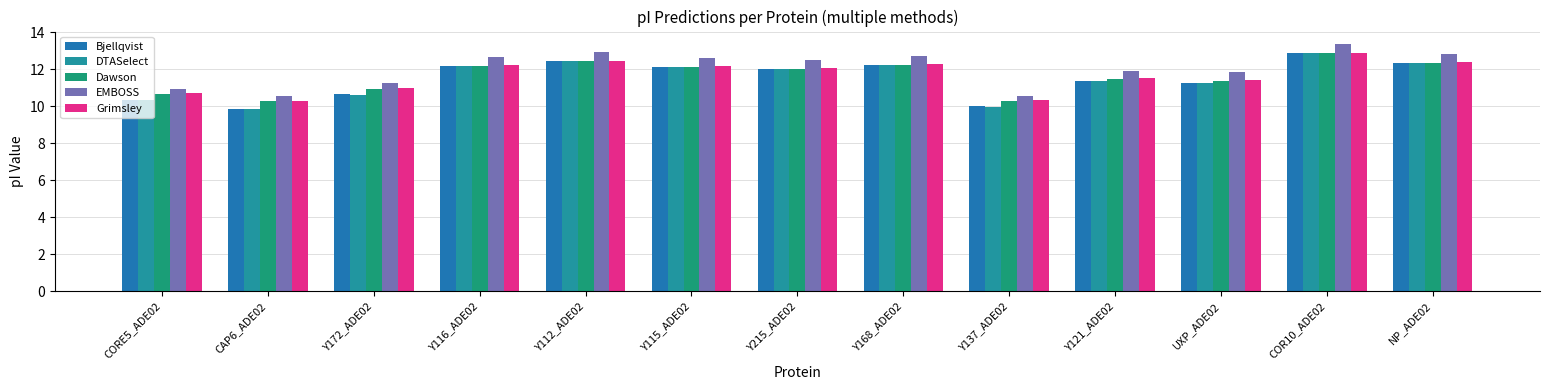

Count the number of categories in the chart.

13